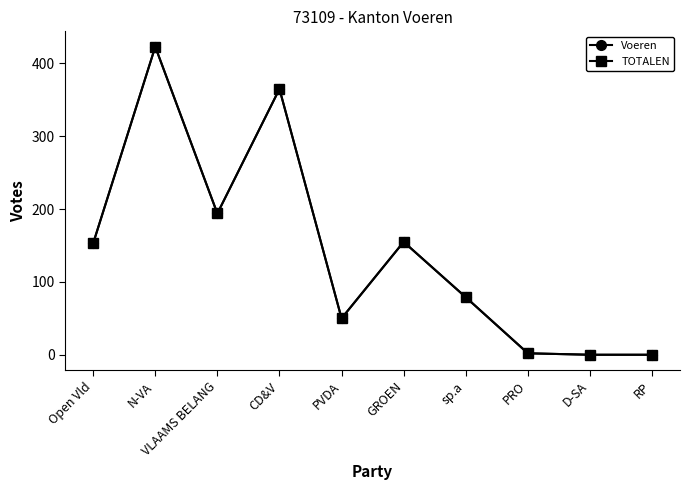

Is this an area chart (filled region under the line)?

No